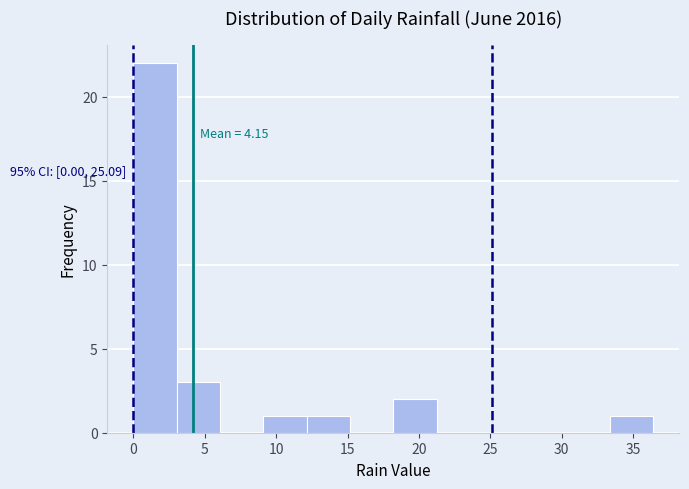

Which range on the x-axis has the tallest bar?

0.0 to 3.0